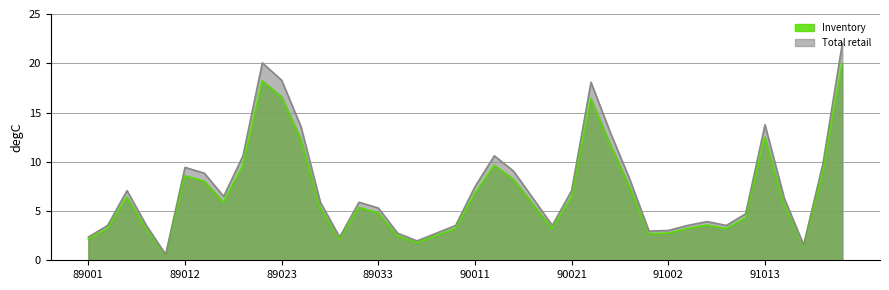

Reading left to right, extract all data points from this chart.

Inventory: 2.1	3.2	6.4	3.2	0.5	8.6	8.0	5.9	9.6	18.2	16.6	12.3	5.4	2.1	5.4	4.8	2.5	1.8	2.5	3.2	6.8	9.6	8.2	5.7	3.2	6.4	16.4	11.8	7.5	2.7	2.8	3.2	3.6	3.2	4.3	12.5	5.7	1.4	8.9	20.0
Total retail: 2.4	3.5	7.1	3.5	0.6	9.4	8.8	6.5	10.6	20.0	18.3	13.6	5.9	2.4	5.9	5.3	2.8	2.0	2.8	3.5	7.5	10.6	9.0	6.3	3.5	7.1	18.1	13.0	8.2	3.0	3.0	3.5	3.9	3.5	4.7	13.8	6.3	1.6	9.8	22.0